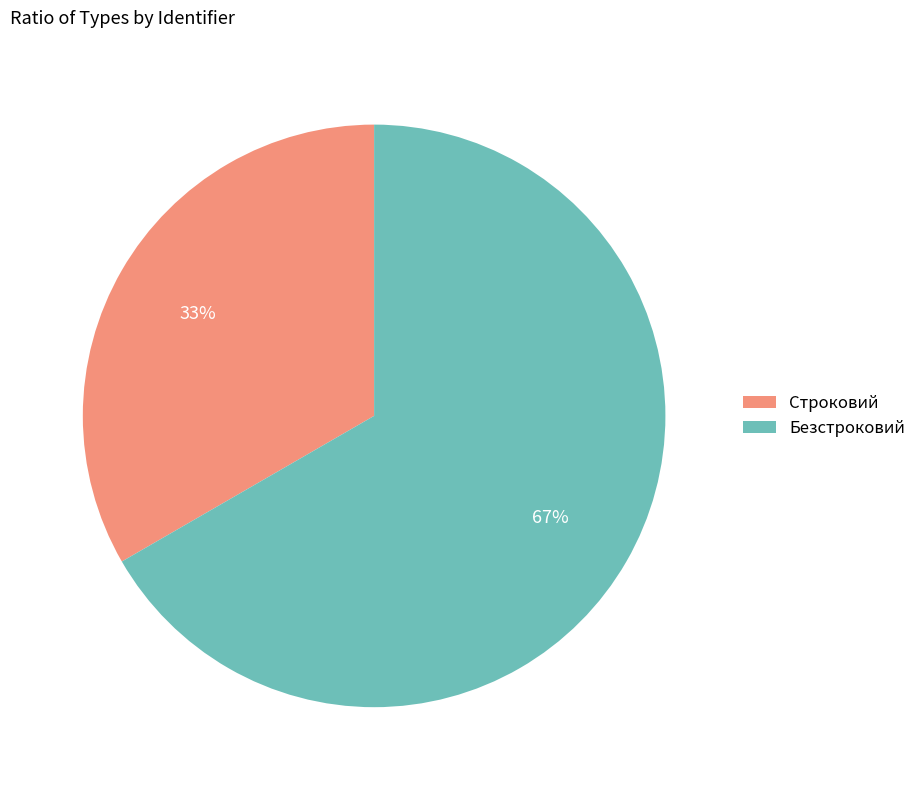

What is the ratio of the value at Безстроковий to the value at Строковий?

2.0